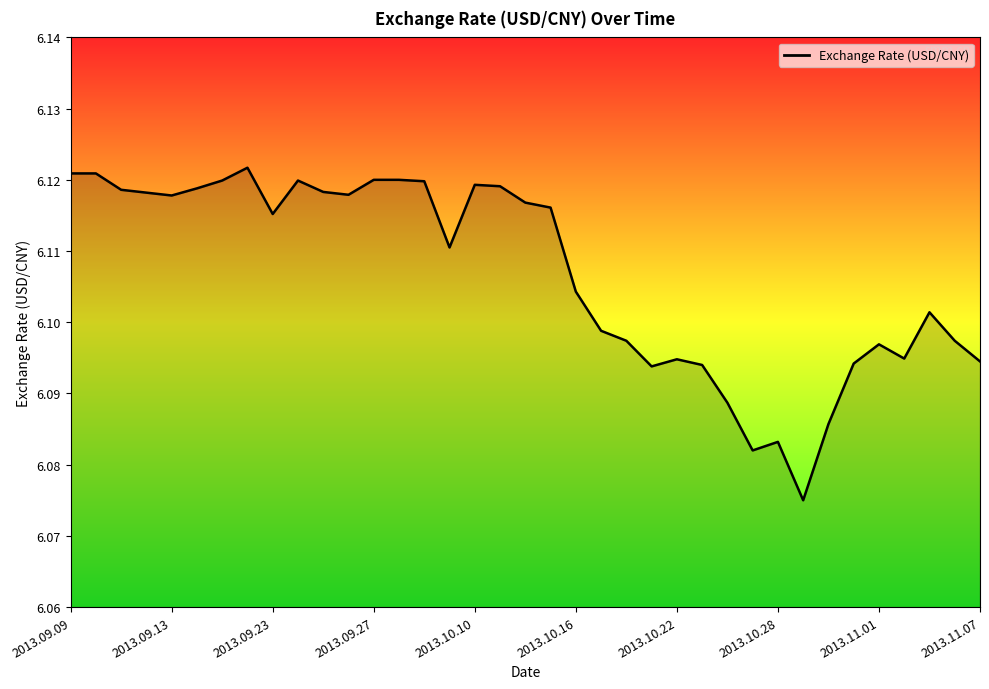

Count the values in the range 6 to 7.

37